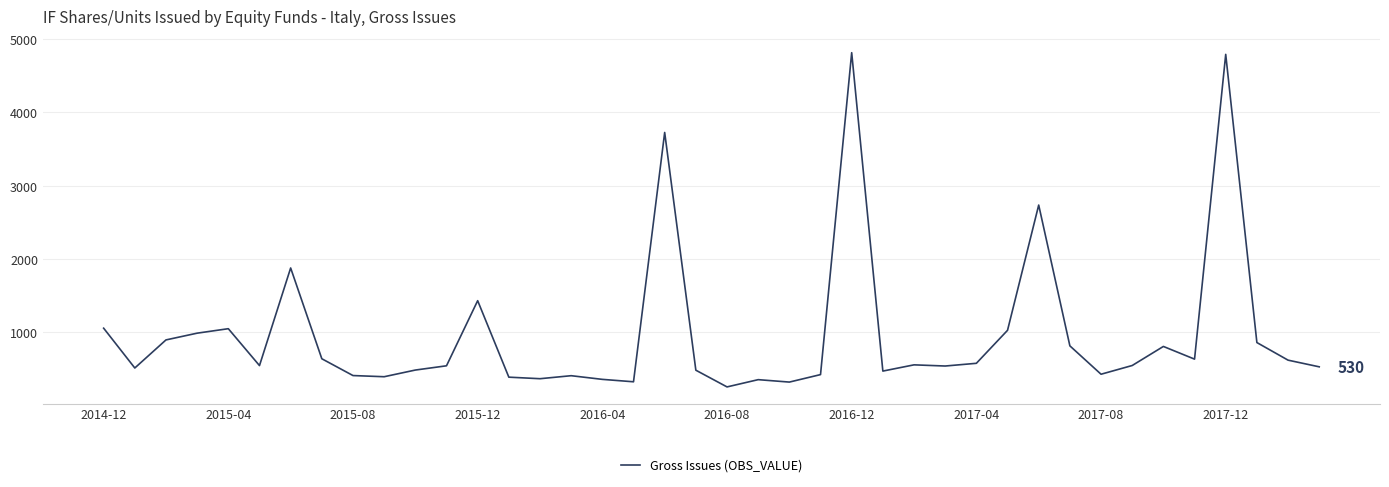

What is the difference between the maximum and minimum values?

4558